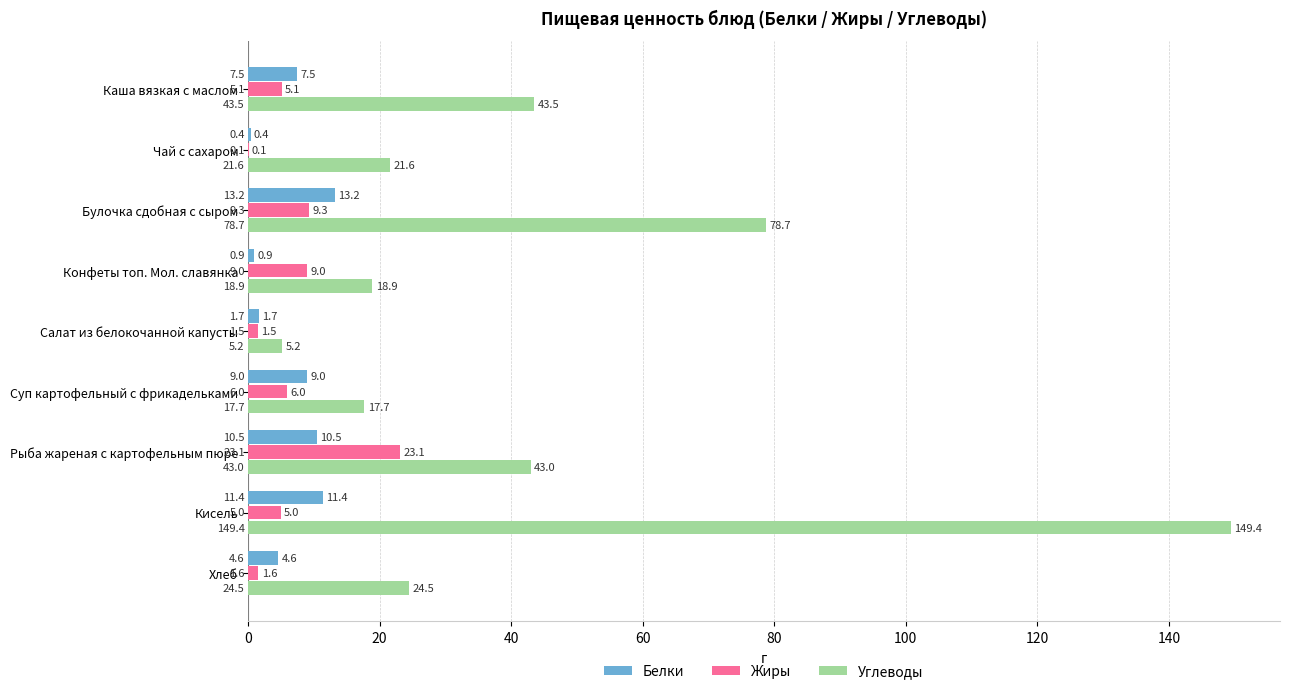

True or false: Белки has a value of 13.2 at Булочка сдобная с сыром.

True